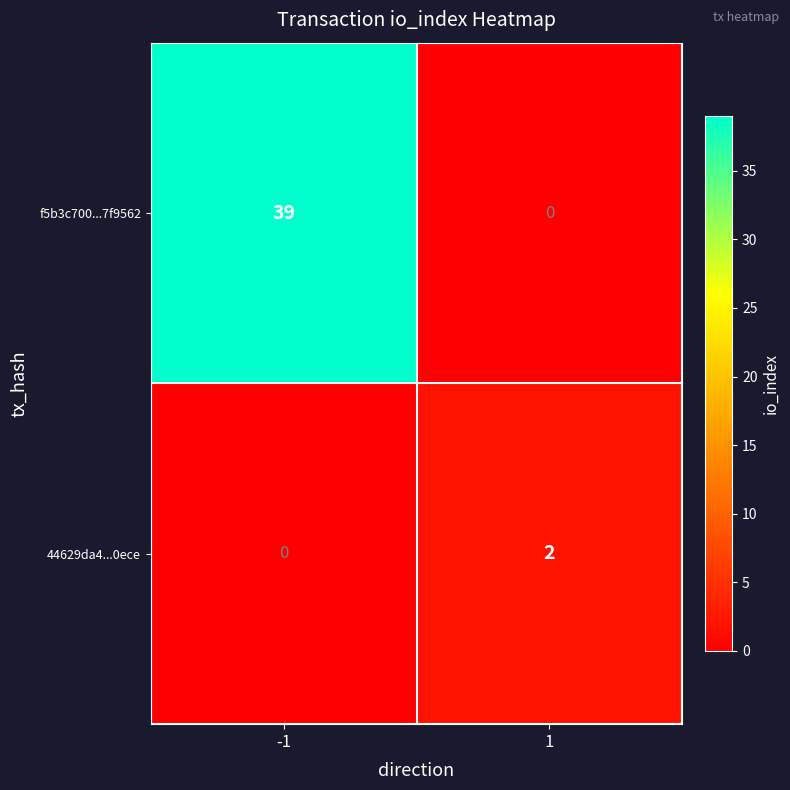

Which series has the largest range (max minus min)?

f5b3c700...7f9562